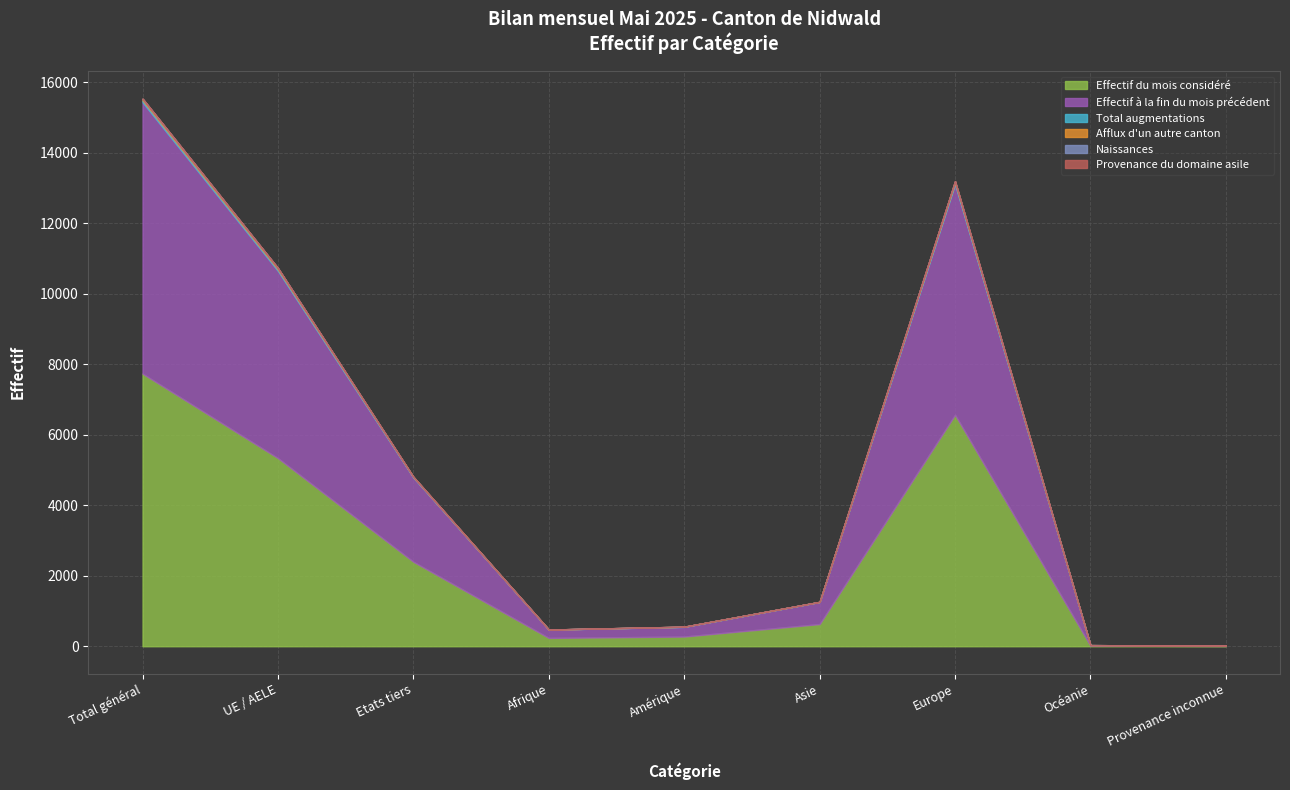

What are all the series names shown in the legend?

Effectif du mois considéré, Effectif à la fin du mois précédent, Total augmentations, Afflux d'un autre canton, Naissances, Provenance du domaine asile